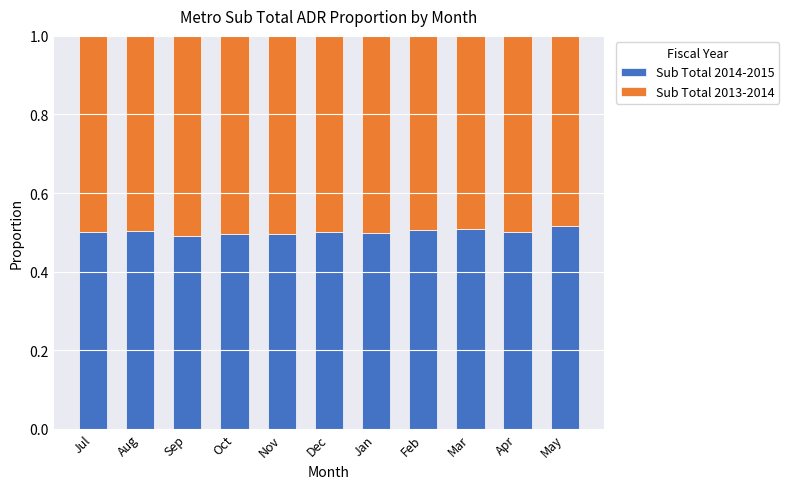

What is the total value across all series at Jul?

1.0